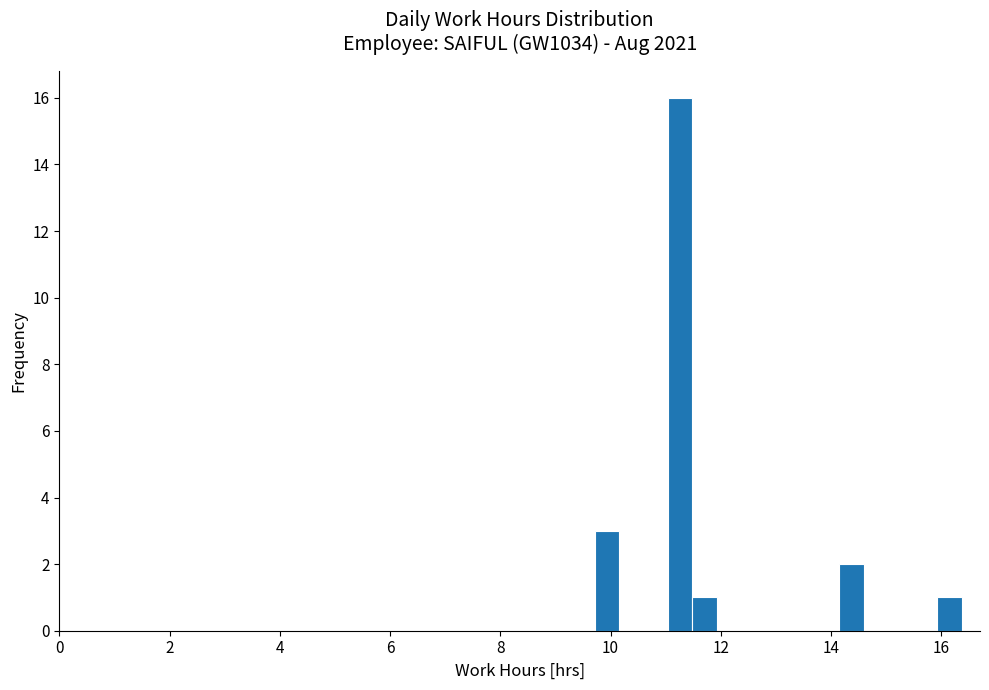

Read against the x-axis, roughly where is the centre of the tallest bar?

11.2